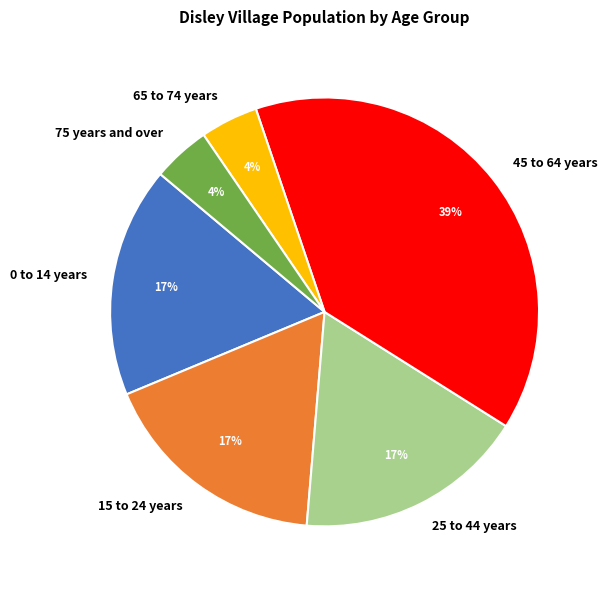

The 25 to 44 years slice represents 29% of the pie. True or false?

False